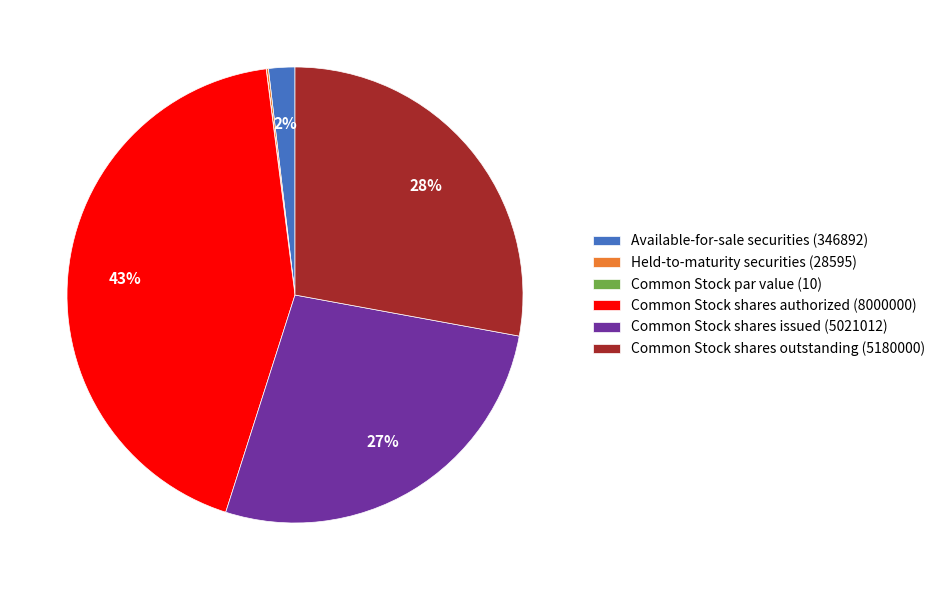

To the nearest percent, what is the difference between the Common Stock shares outstanding (5180000) and Common Stock shares authorized (8000000) slice percentages?

15%